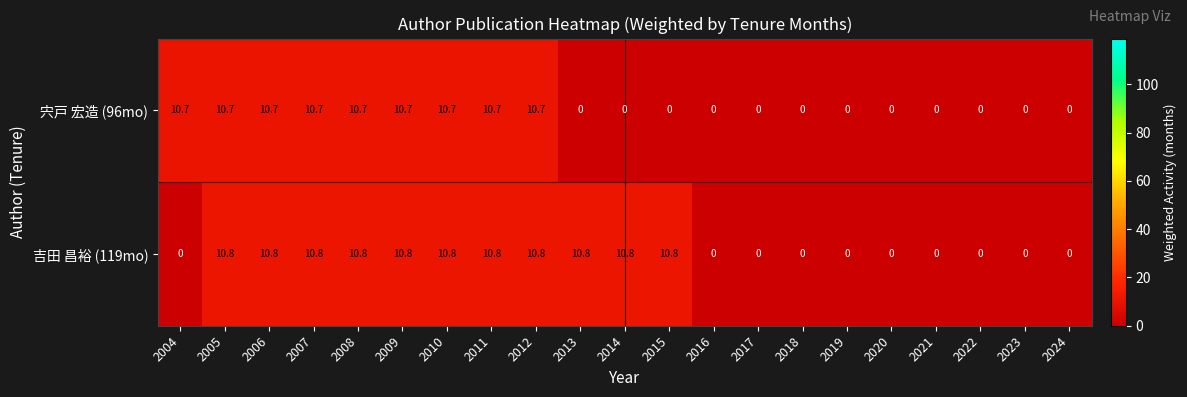

Read the 吉田 昌裕 (119mo) value at 2006.

10.8